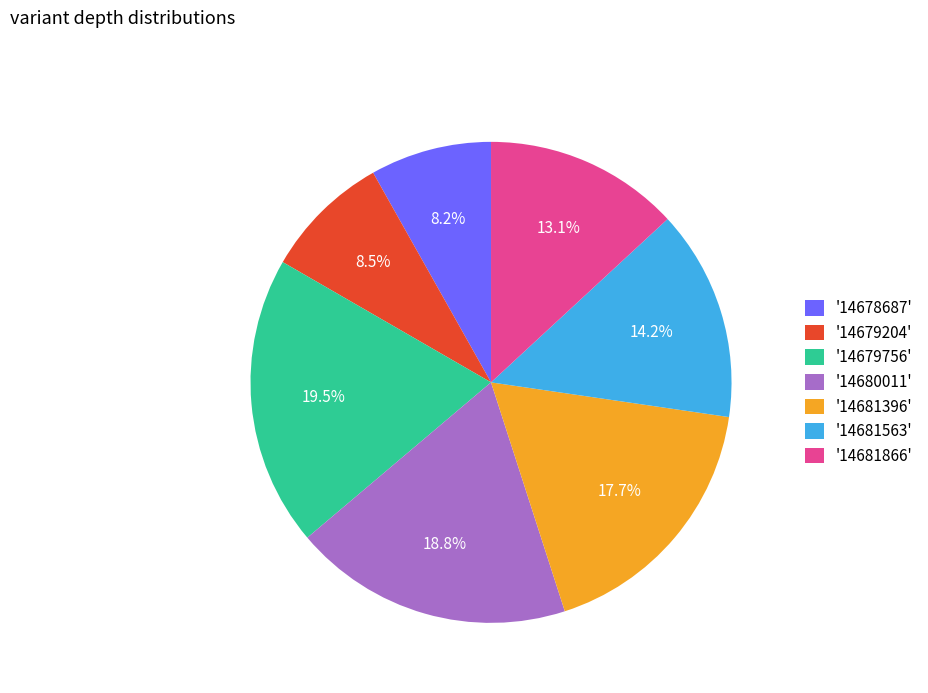

How many segments does this pie chart have?

7